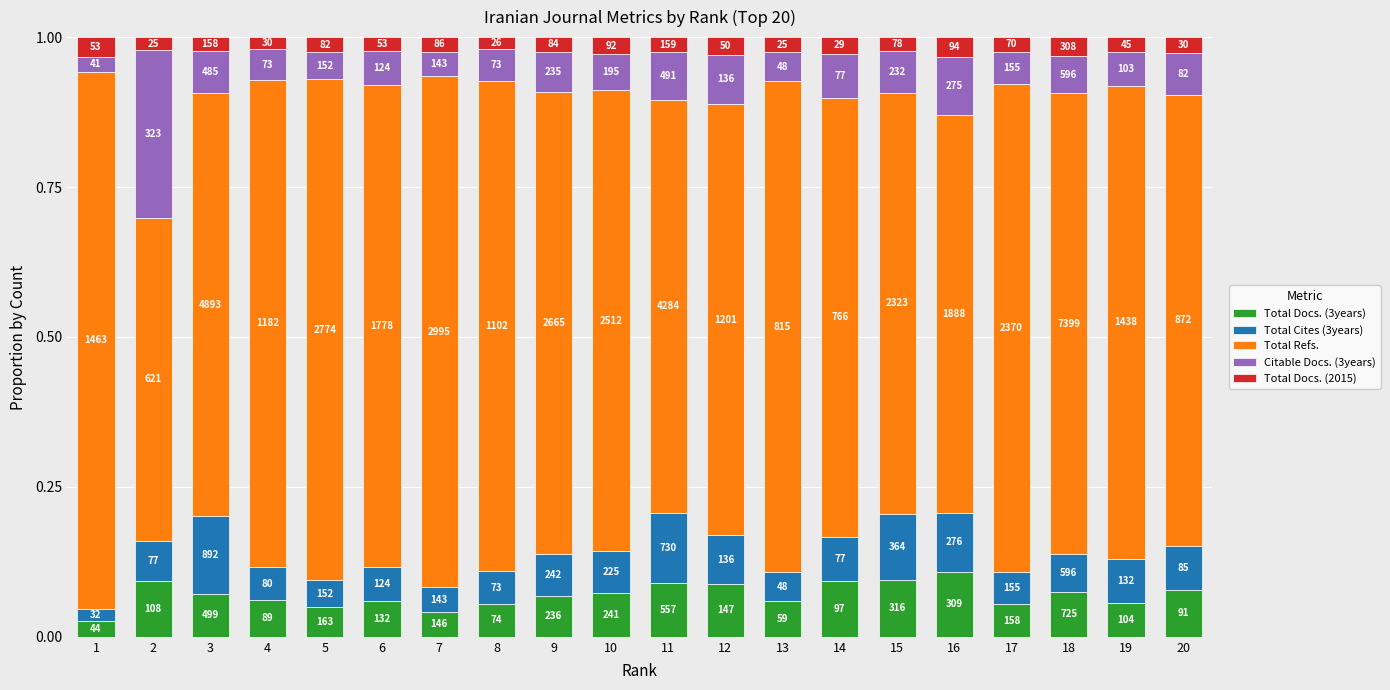

True or false: Total Docs. (3years) has a value of 0.1 at 4.

True